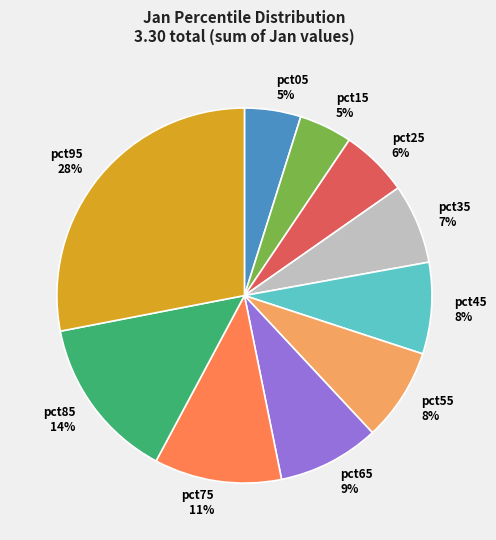

What is the largest slice in the pie chart?

pct95